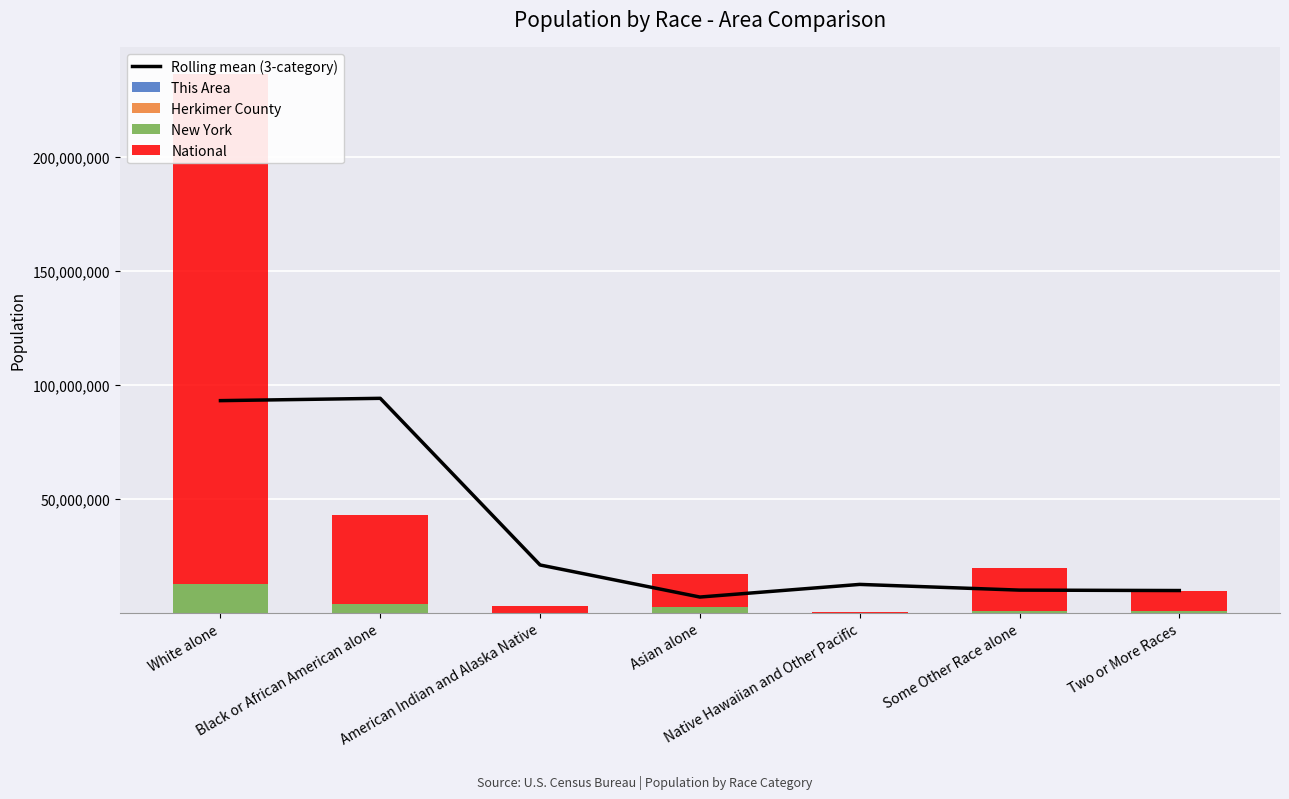

Does the chart contain any negative values?

No